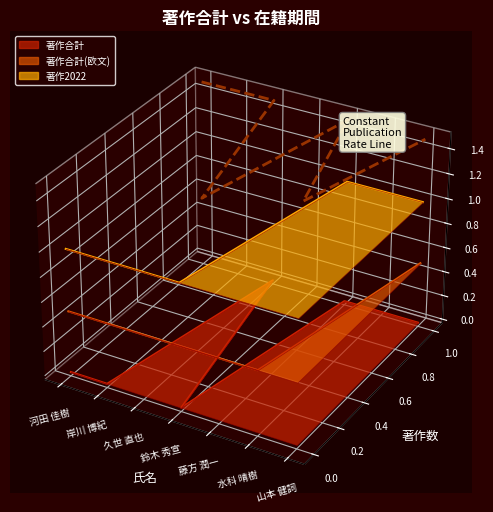

List the labels in order of value, smallest first.

水科 晴樹, 鈴木 秀宣, 山本 健詞, 藤方 潤一, 久世 直也, 岸川 博紀, 河田 佳樹